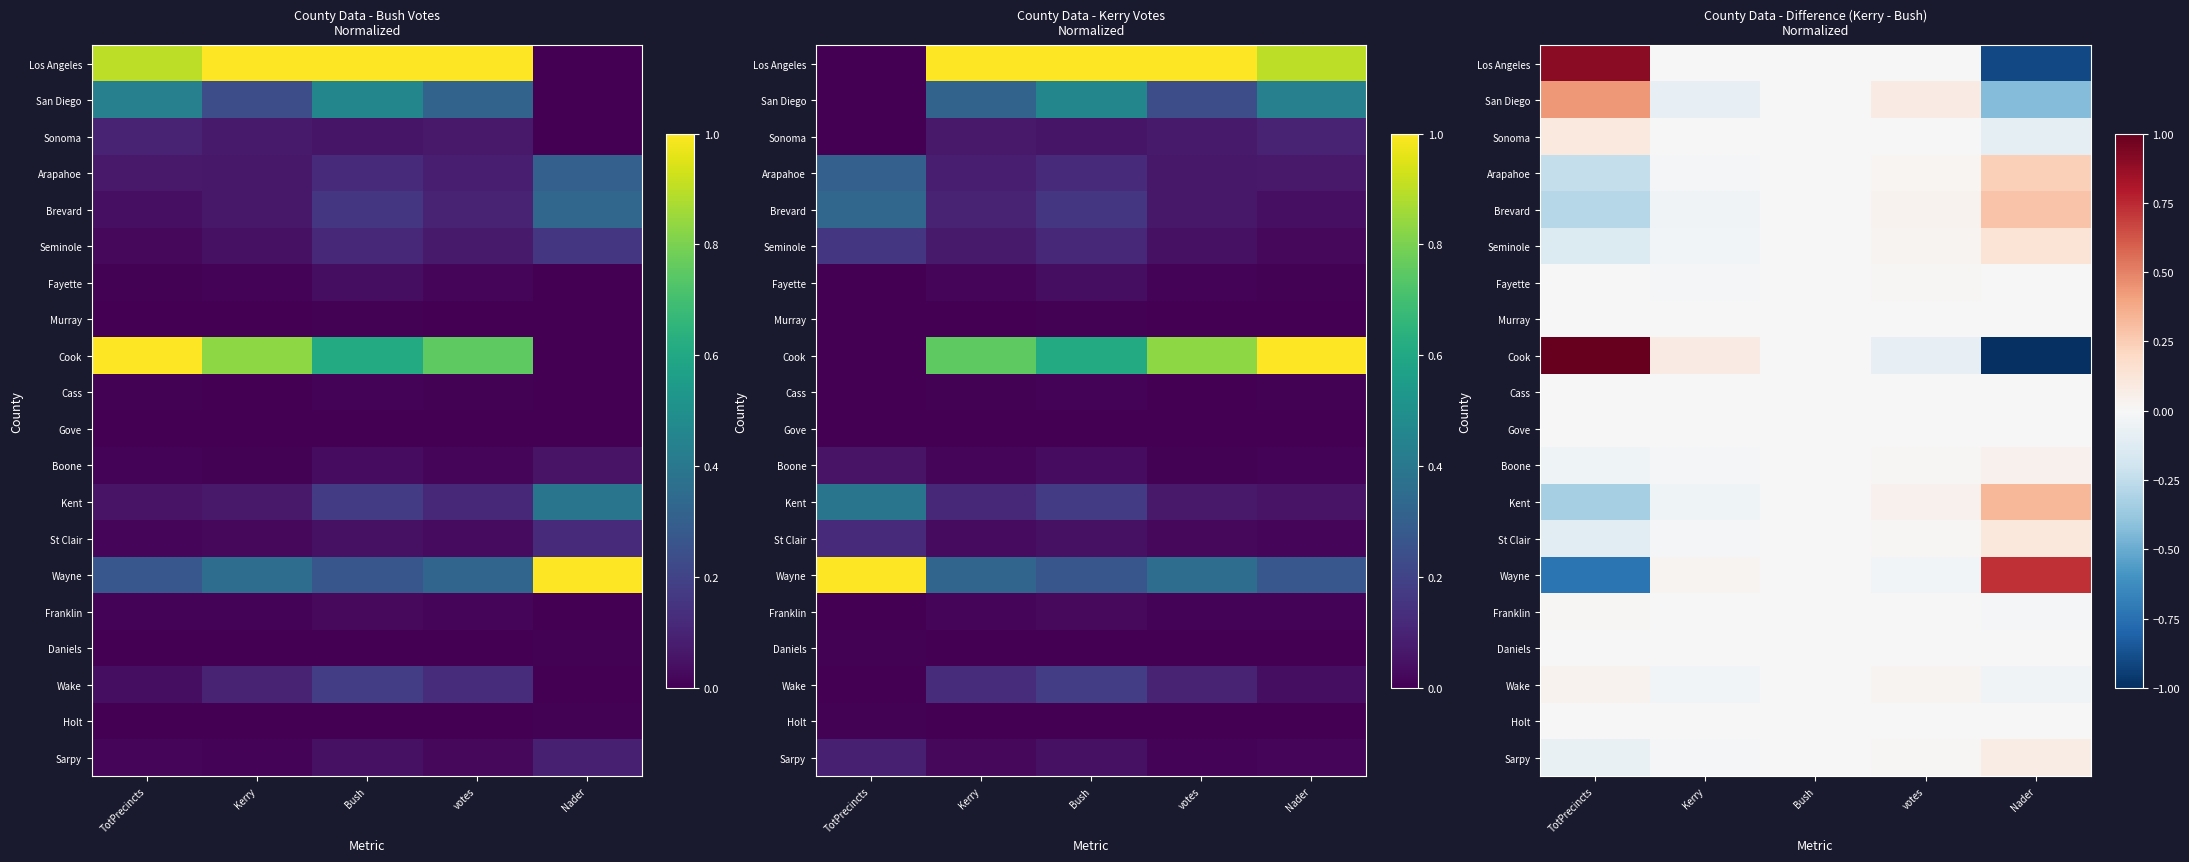

True or false: Fayette has a value of 0.0 at TotPrecincts.

True